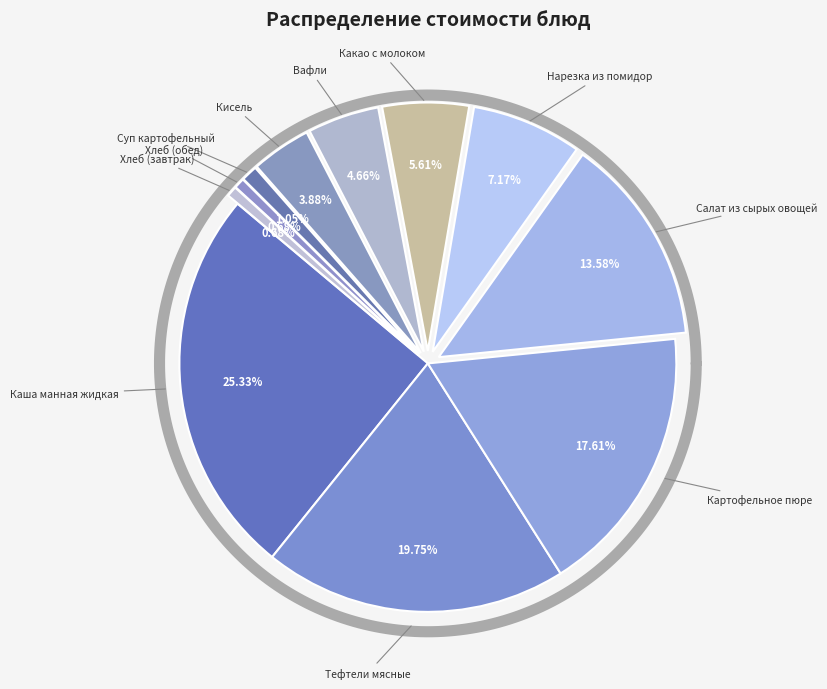

Rank the categories by value from lowest to highest.

Хлеб (завтрак), Хлеб (обед), Суп картофельный, Кисель, Вафли, Какао с молоком, Нарезка из помидор, Салат из сырых овощей, Картофельное пюре, Тефтели мясные, Каша манная жидкая